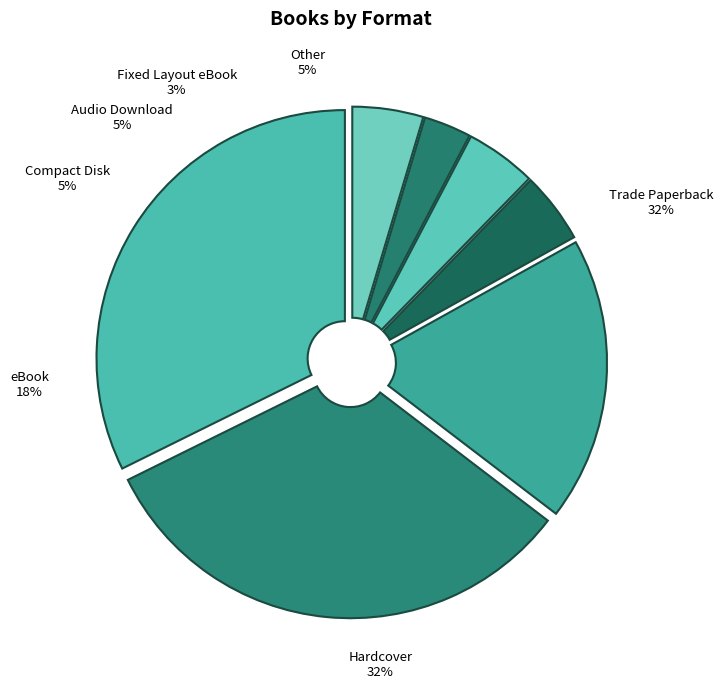

To the nearest percent, what percentage of the pie is Audio Download?

5%